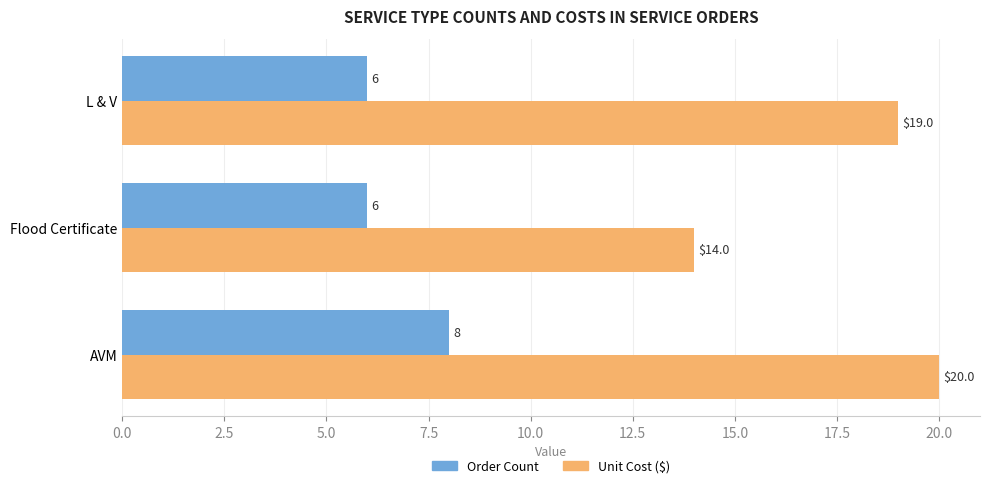

What is the average value of the Unit Cost ($) series?

18